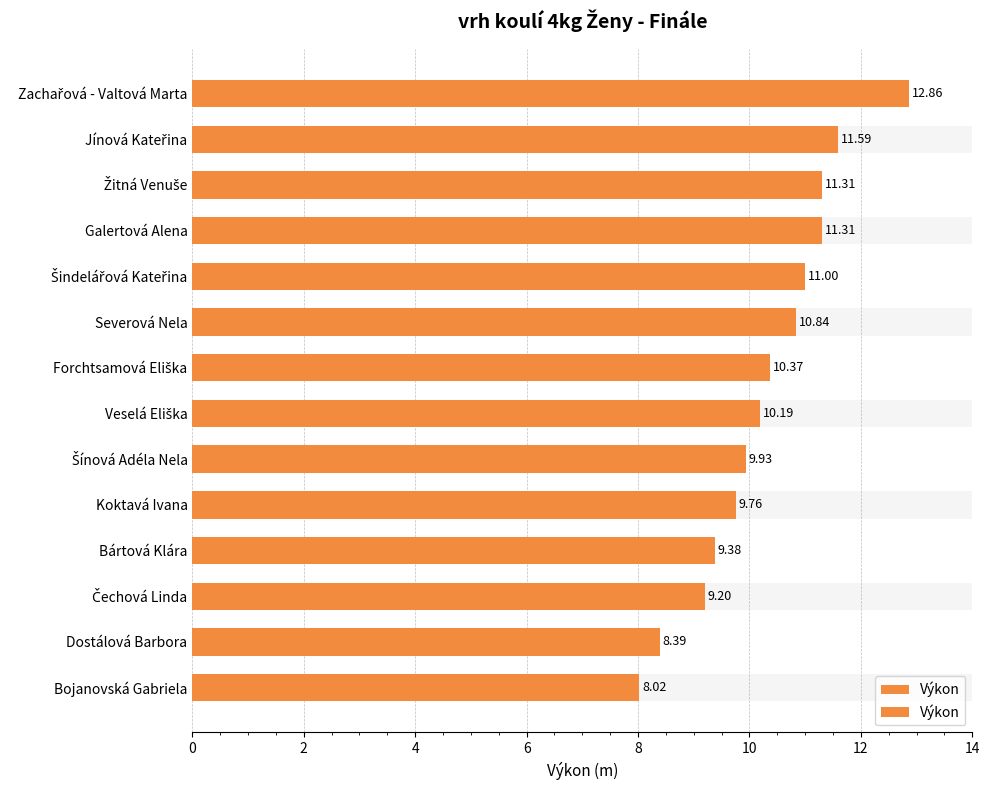

How many data points are above 10?

8